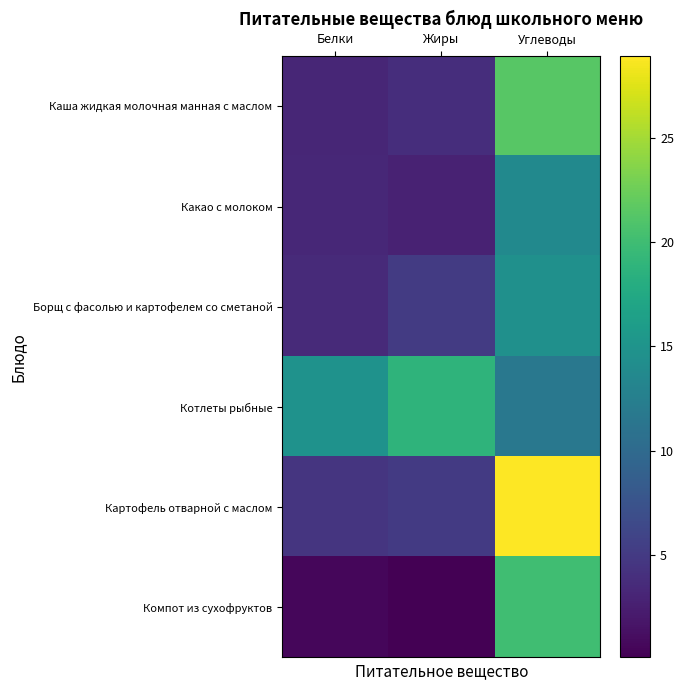

Reading right to left, list all the values displayed in this chart.

Каша жидкая молочная манная с маслом: Углеводы=21.4	Жиры=3.9	Белки=3.2
Какао с молоком: Углеводы=13.8	Жиры=2.9	Белки=3.3
Борщ с фасолью и картофелем со сметаной: Углеводы=14.5	Жиры=5.1	Белки=3.5
Котлеты рыбные: Углеводы=11.6	Жиры=18.8	Белки=14.8
Картофель отварной с маслом: Углеводы=28.9	Жиры=5.0	Белки=4.5
Компот из сухофруктов: Углеводы=20.1	Жиры=0.1	Белки=0.6